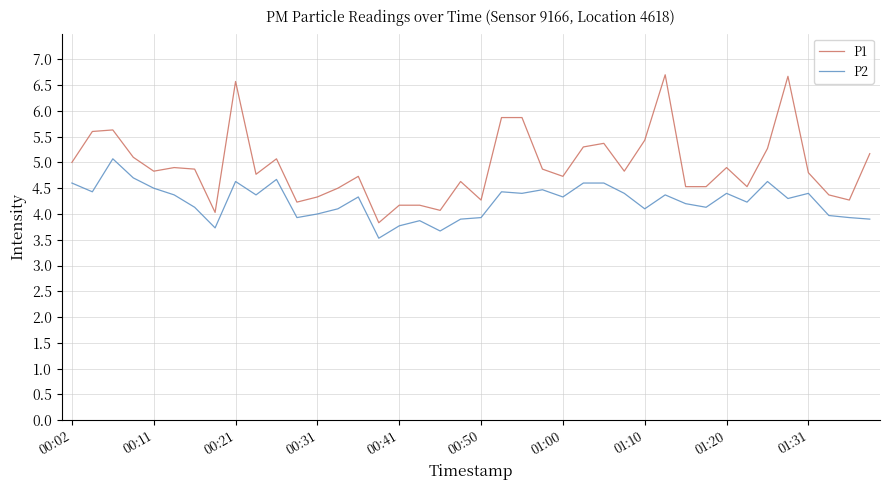

True or false: P2 and P1 cross at least once.

False